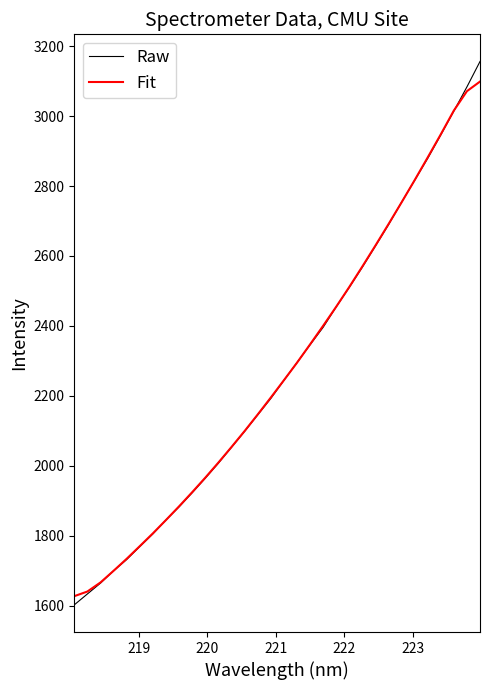

What is the minimum value shown in the chart?

1602.7